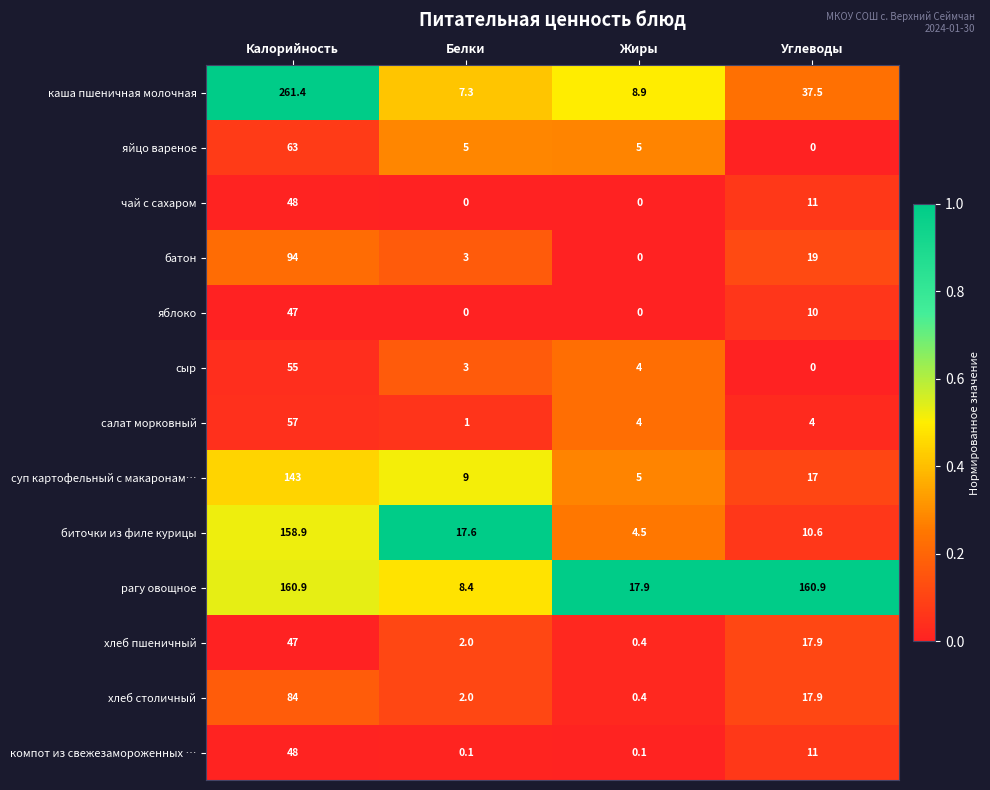

How many categories are shown in the chart?

4